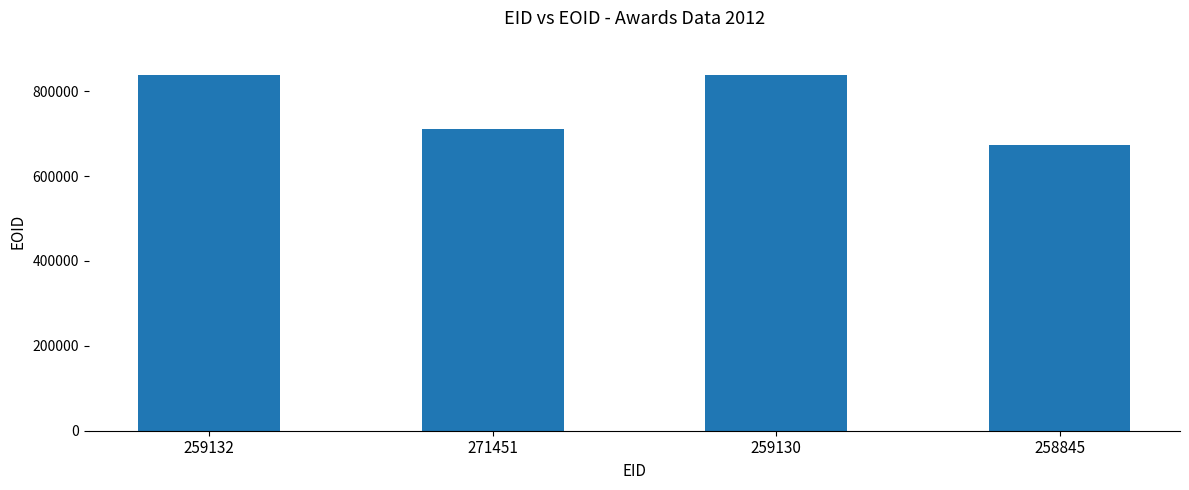

How many data points are less than 837871?

2